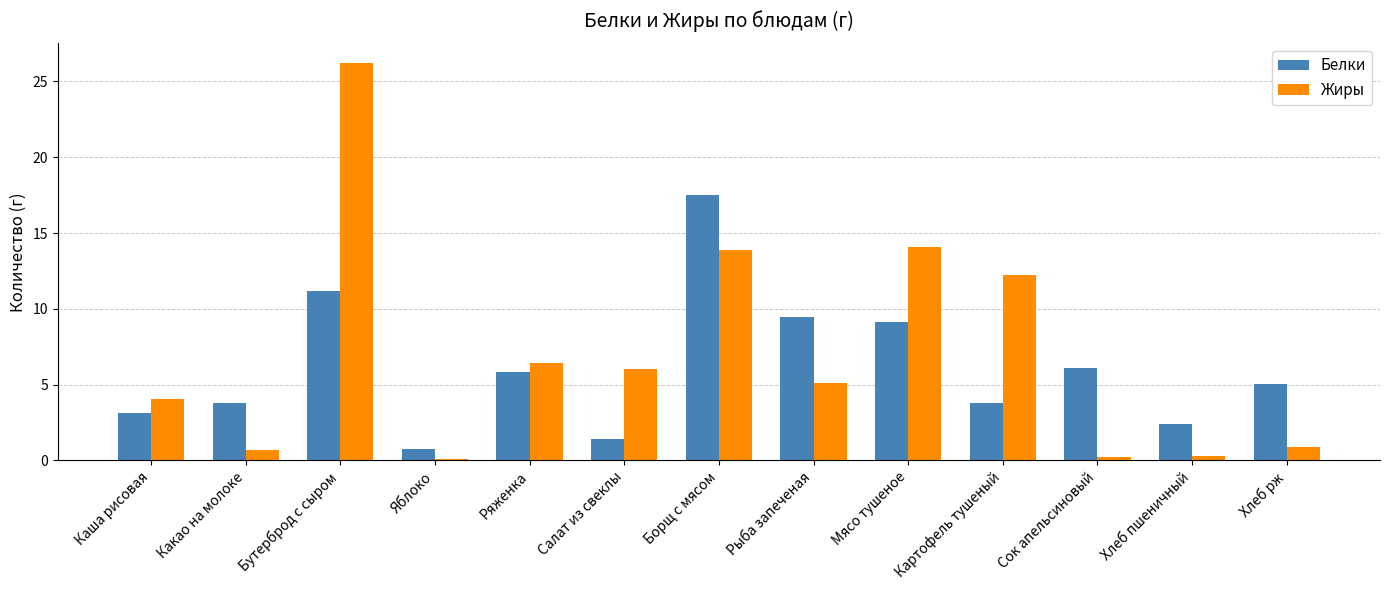

What is the sum of all Белки values?

79.4